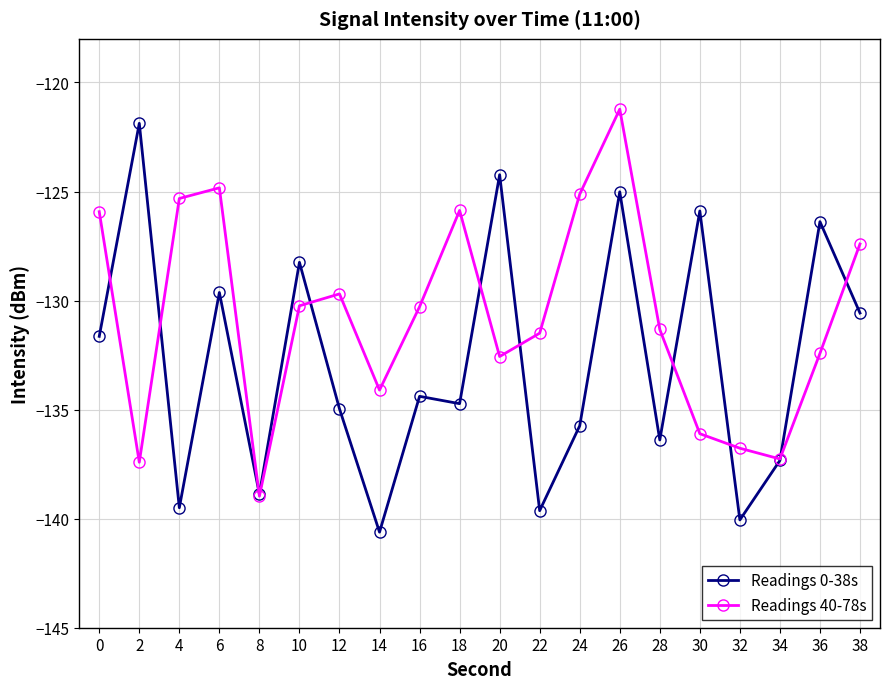

Between 10 and 26, which series saw the biggest shift?

Readings 40-78s